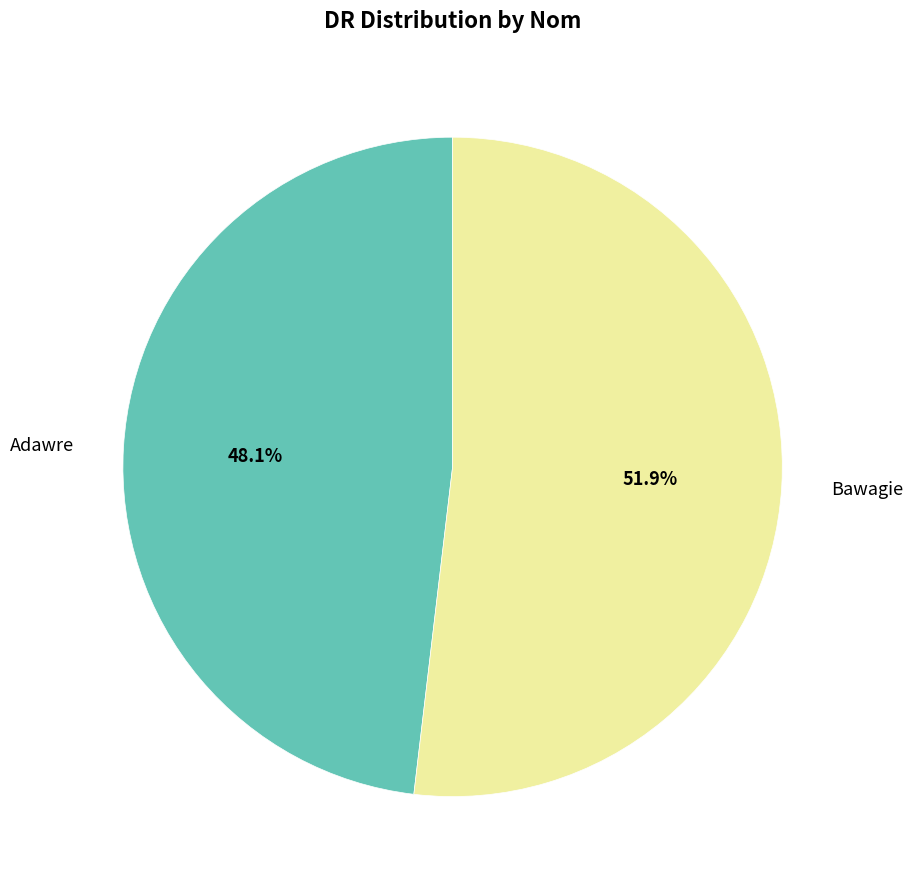

To the nearest percent, what is the combined percentage of Bawagie and Adawre?

100%